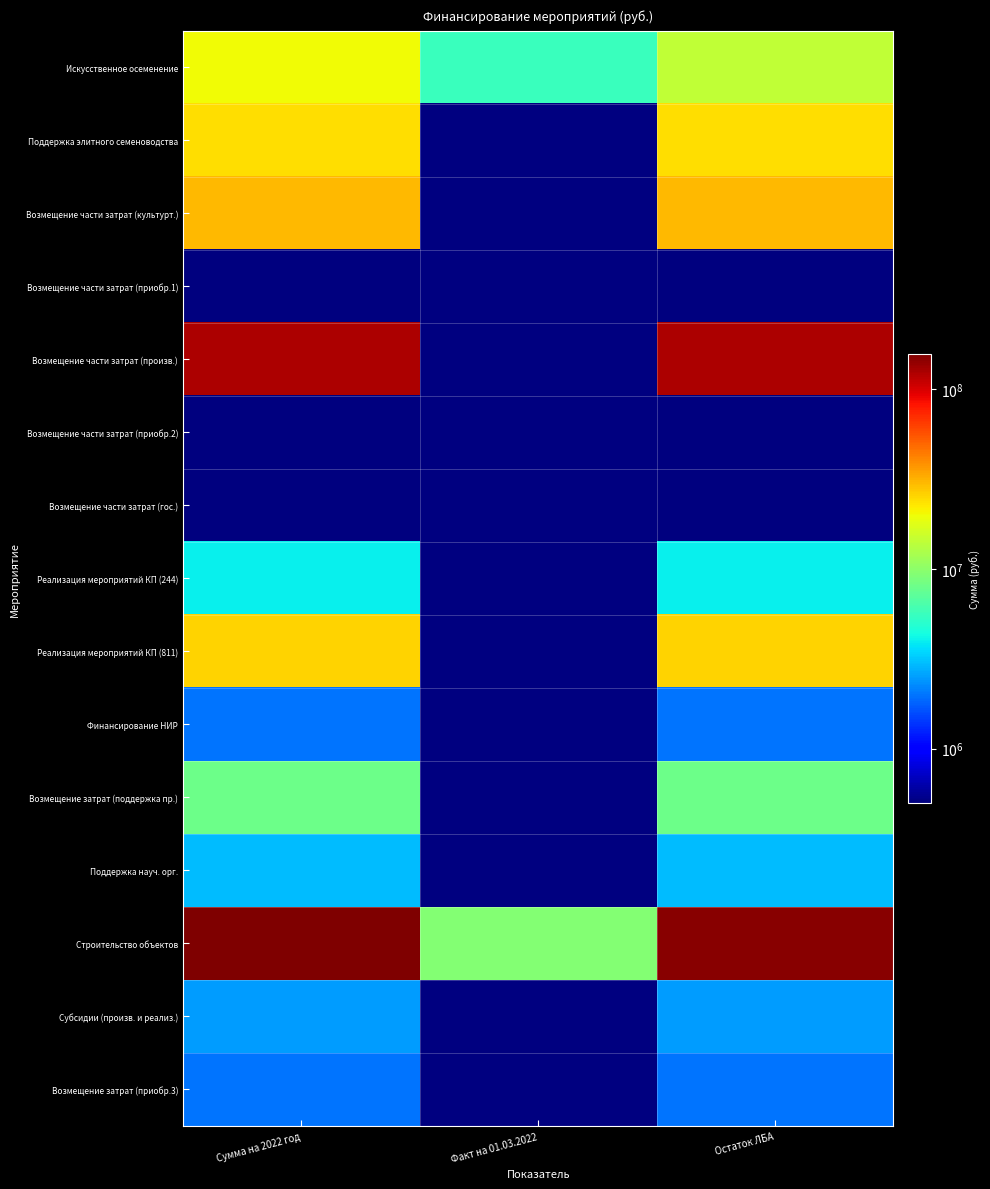

Reading left to right, extract all data points from this chart.

Искусственное осеменение: Сумма на 2022 год=20000000	Факт на 01.03.2022=5621407	Остаток ЛБА=14378593
Поддержка элитного семеноводства: Сумма на 2022 год=24000000	Факт на 01.03.2022=0	Остаток ЛБА=24000000
Возмещение части затрат (культурт.): Сумма на 2022 год=30000040	Факт на 01.03.2022=0	Остаток ЛБА=30000040
Возмещение части затрат (приобр.1): Сумма на 2022 год=500000	Факт на 01.03.2022=0	Остаток ЛБА=500000
Возмещение части затрат (произв.): Сумма на 2022 год=124000003	Факт на 01.03.2022=0	Остаток ЛБА=124000003
Возмещение части затрат (приобр.2): Сумма на 2022 год=500000	Факт на 01.03.2022=0	Остаток ЛБА=500000
Возмещение части затрат (гос.): Сумма на 2022 год=500000	Факт на 01.03.2022=0	Остаток ЛБА=500000
Реализация мероприятий КП (244): Сумма на 2022 год=4000000	Факт на 01.03.2022=0	Остаток ЛБА=4000000
Реализация мероприятий КП (811): Сумма на 2022 год=26000000	Факт на 01.03.2022=0	Остаток ЛБА=26000000
Финансирование НИР: Сумма на 2022 год=2000000	Факт на 01.03.2022=0	Остаток ЛБА=2000000
Возмещение затрат (поддержка пр.): Сумма на 2022 год=8000000	Факт на 01.03.2022=0	Остаток ЛБА=8000000
Поддержка науч. орг.: Сумма на 2022 год=3000000	Факт на 01.03.2022=0	Остаток ЛБА=3000000
Строительство объектов: Сумма на 2022 год=156753668	Факт на 01.03.2022=9378593	Остаток ЛБА=147375075
Субсидии (произв. и реализ.): Сумма на 2022 год=2500000	Факт на 01.03.2022=0	Остаток ЛБА=2500000
Возмещение затрат (приобр.3): Сумма на 2022 год=2000000	Факт на 01.03.2022=0	Остаток ЛБА=2000000